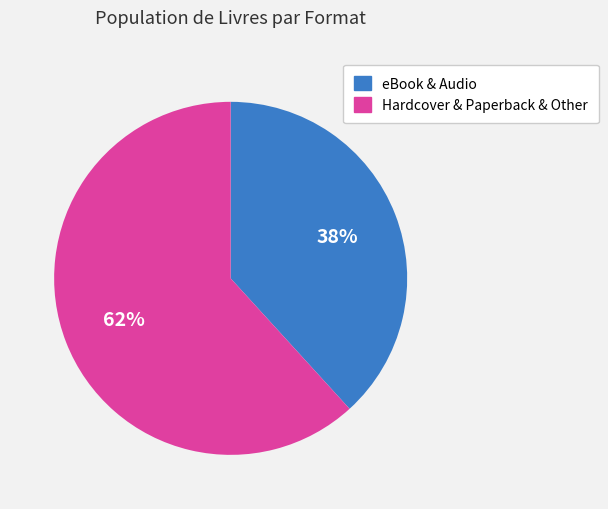

Combined, do Hardcover & Paperback & Other and eBook & Audio account for over 50%?

Yes